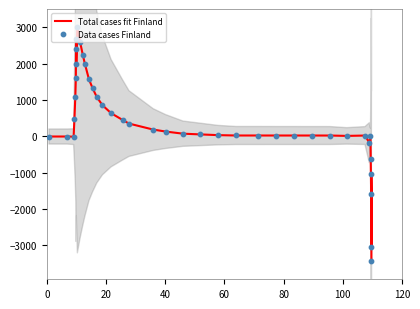

Which series contains the lowest Y value?

Total cases fit Finland